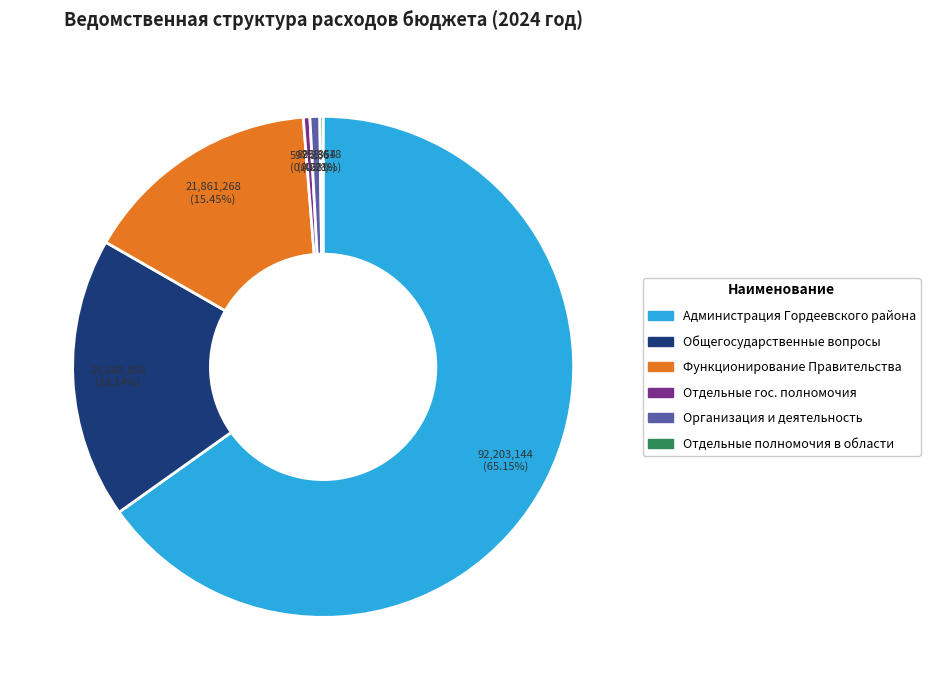

Which slice is the largest?

Администрация Гордеевского района